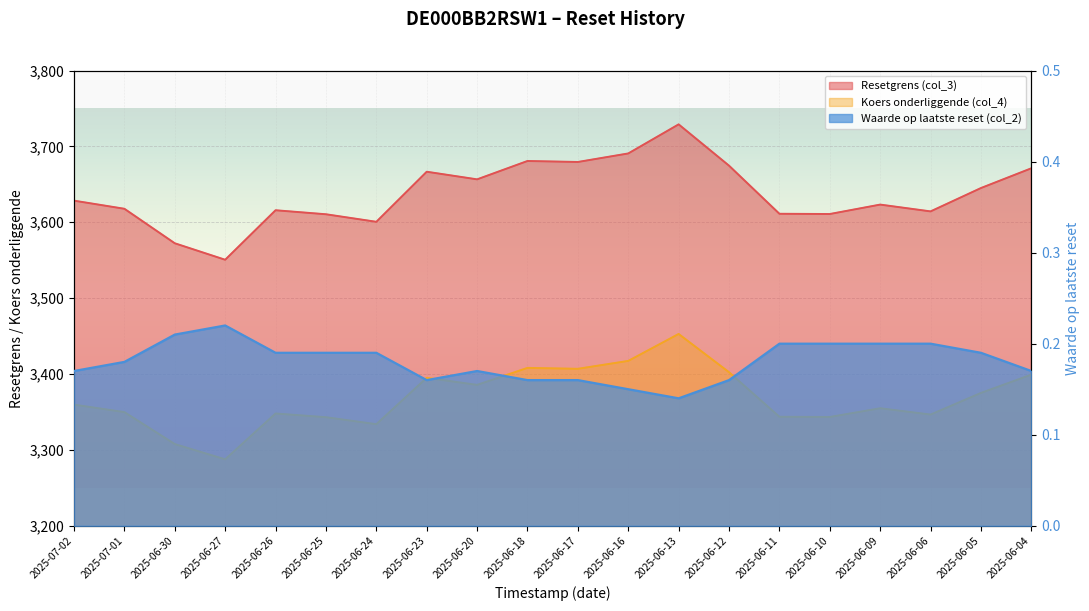

What is the average value of the Waarde op laatste reset (col_2) series?

0.2